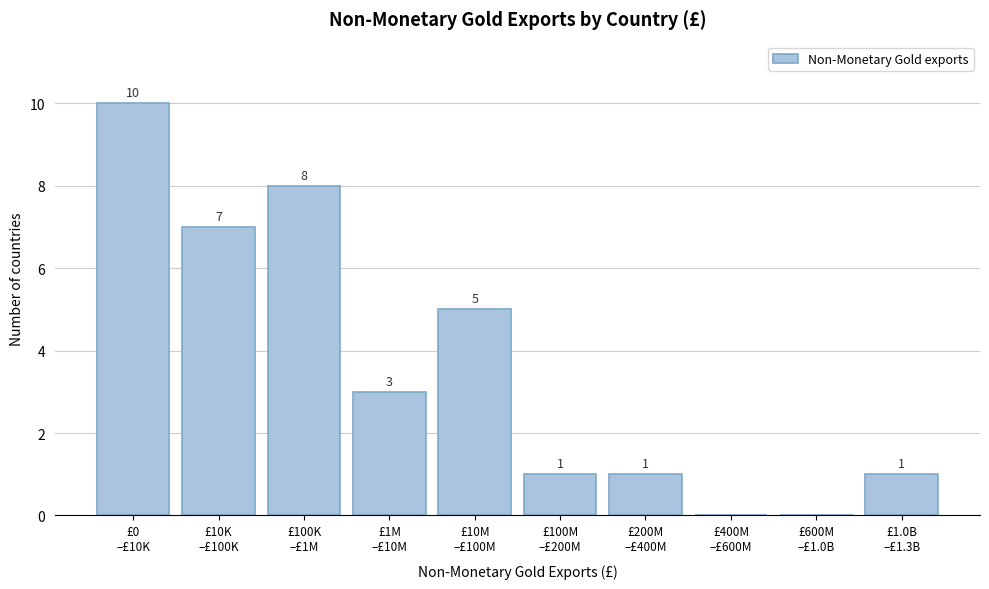

What is the greatest value displayed?

10